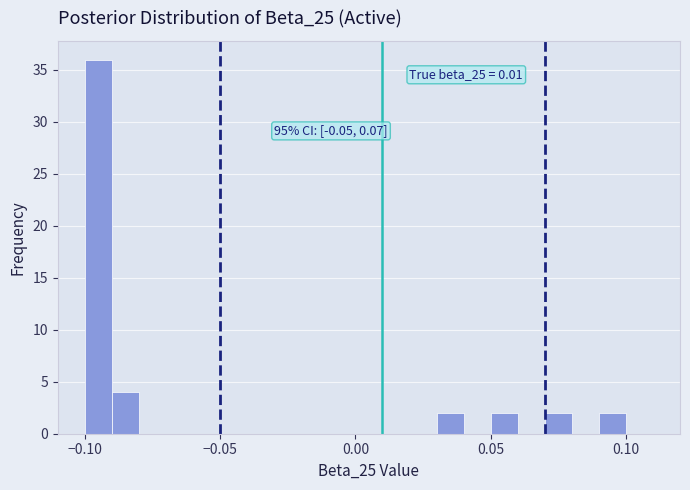

Read against the x-axis, roughly where is the centre of the tallest bar?

-0.095